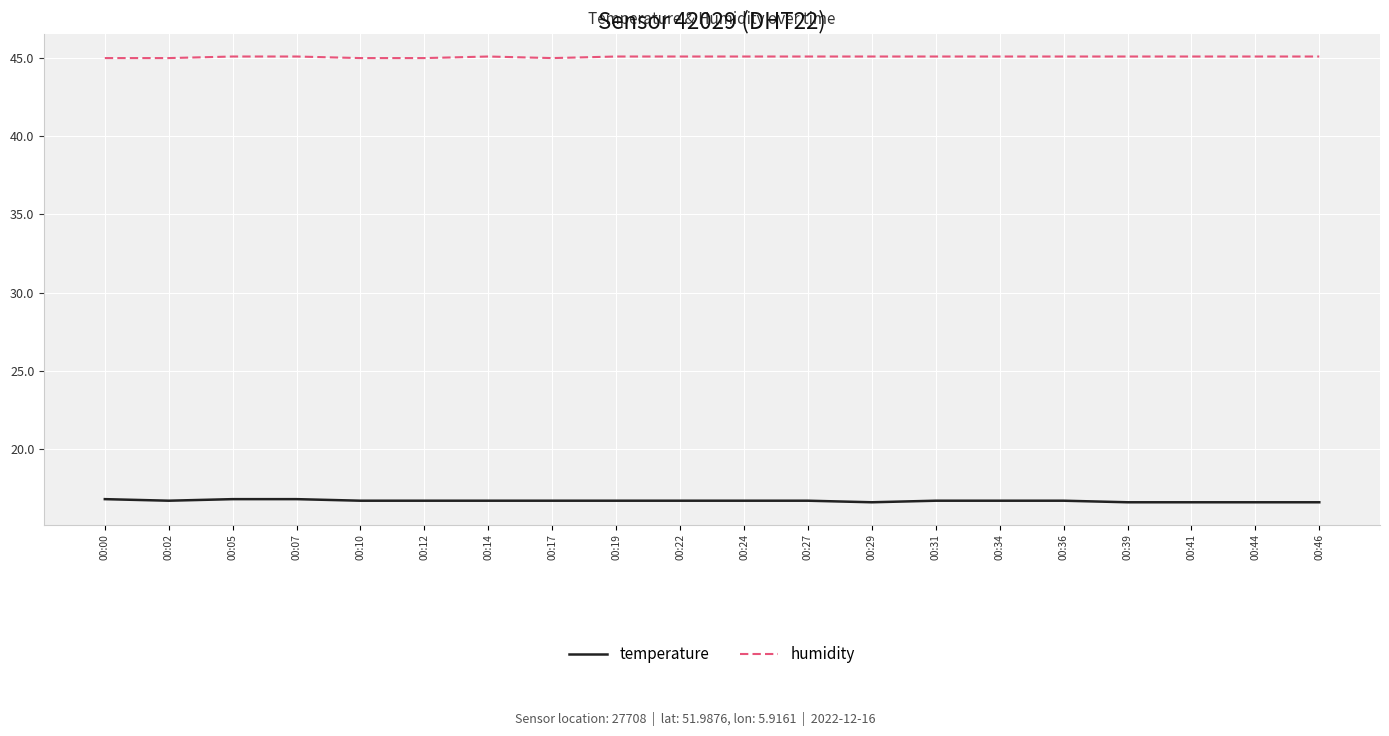

What is the difference between the highest and lowest values at 00:00?

28.2